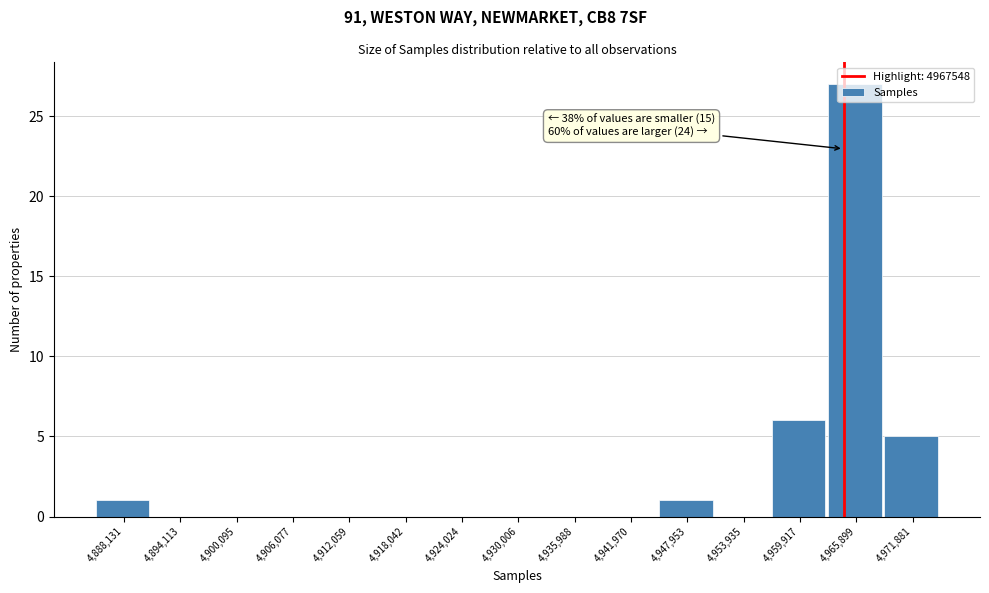

At which label is the value closest to 13?

4,959,917